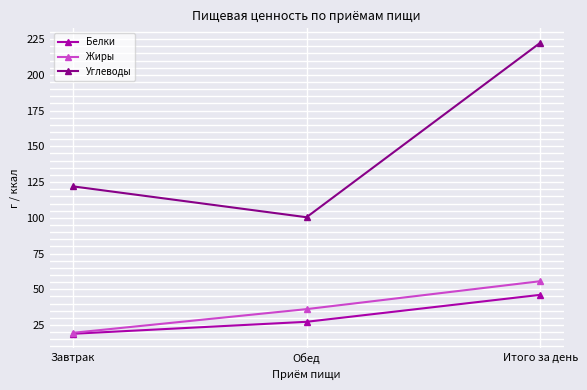

Which label corresponds to the smallest value in the chart?

Завтрак